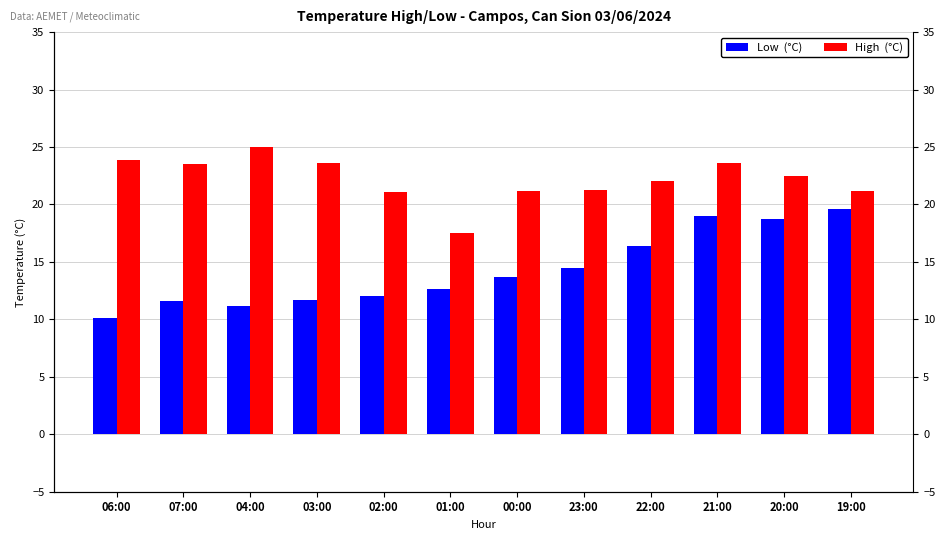

List the series in order of their peak value, lowest first.

Low (°C), High (°C)